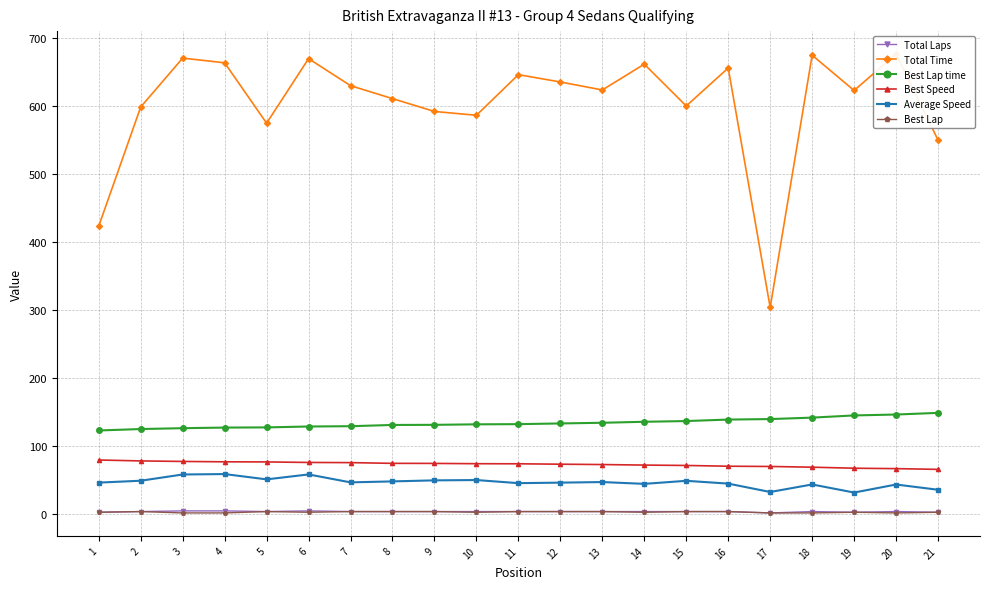

What are all the series names shown in the legend?

Total Laps, Total Time, Best Lap time, Best Speed, Average Speed, Best Lap